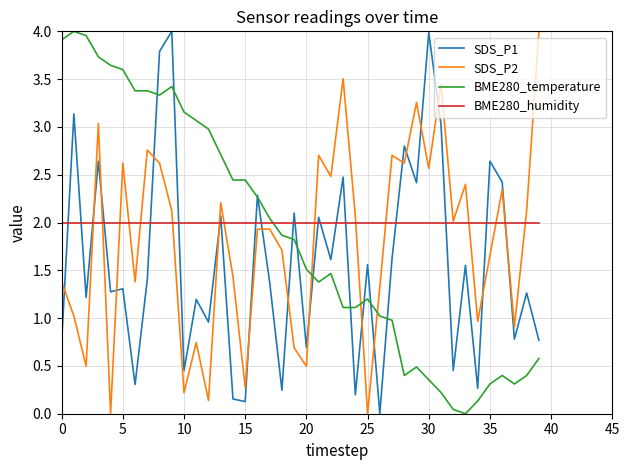

Which series ends up on top after the final intersection of SDS_P1 and SDS_P2?

SDS_P2